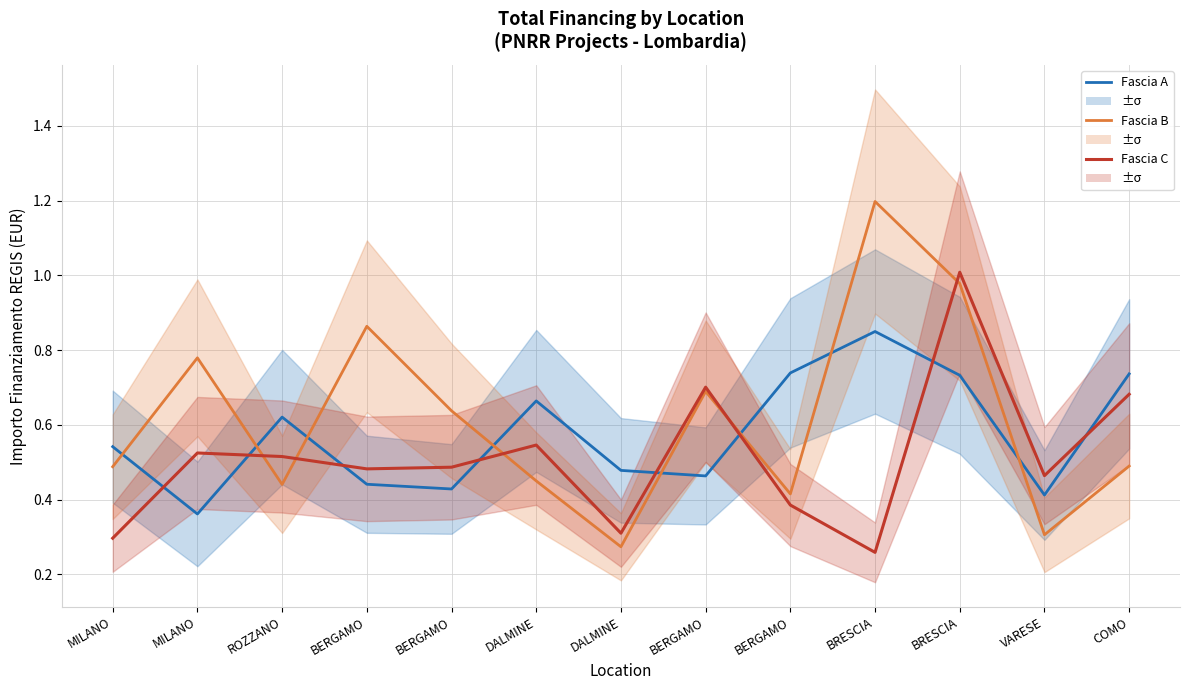

At which label does Fascia A reach its peak?

BRESCIA